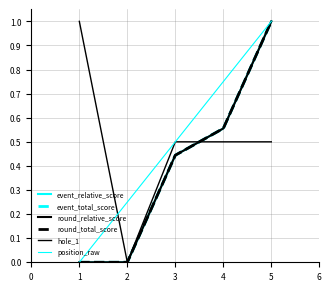

Does the chart display data point markers on the line(s)?

No